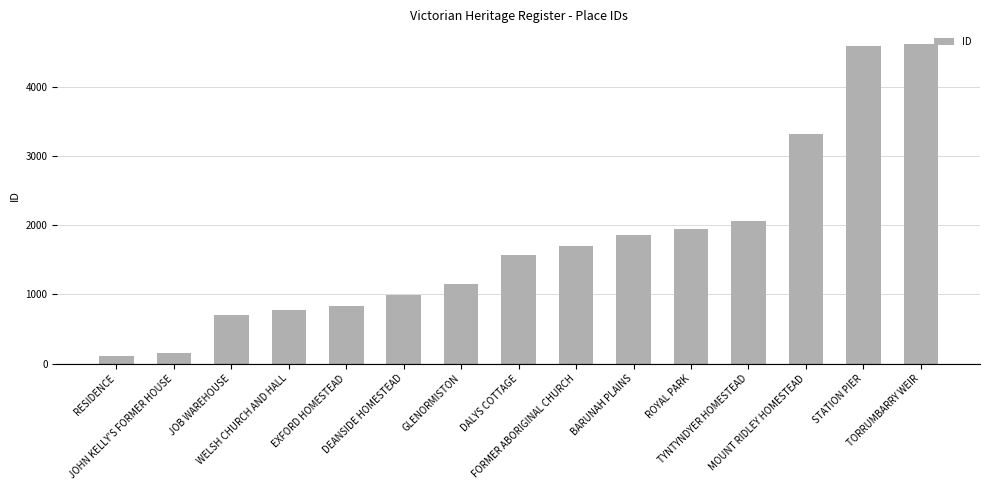

What is the smallest value displayed?

102